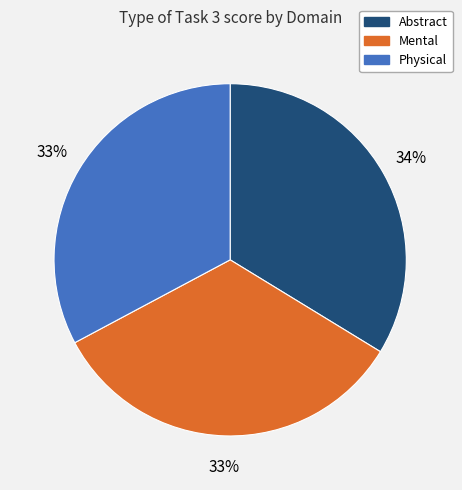

How many slices are in this pie chart?

3